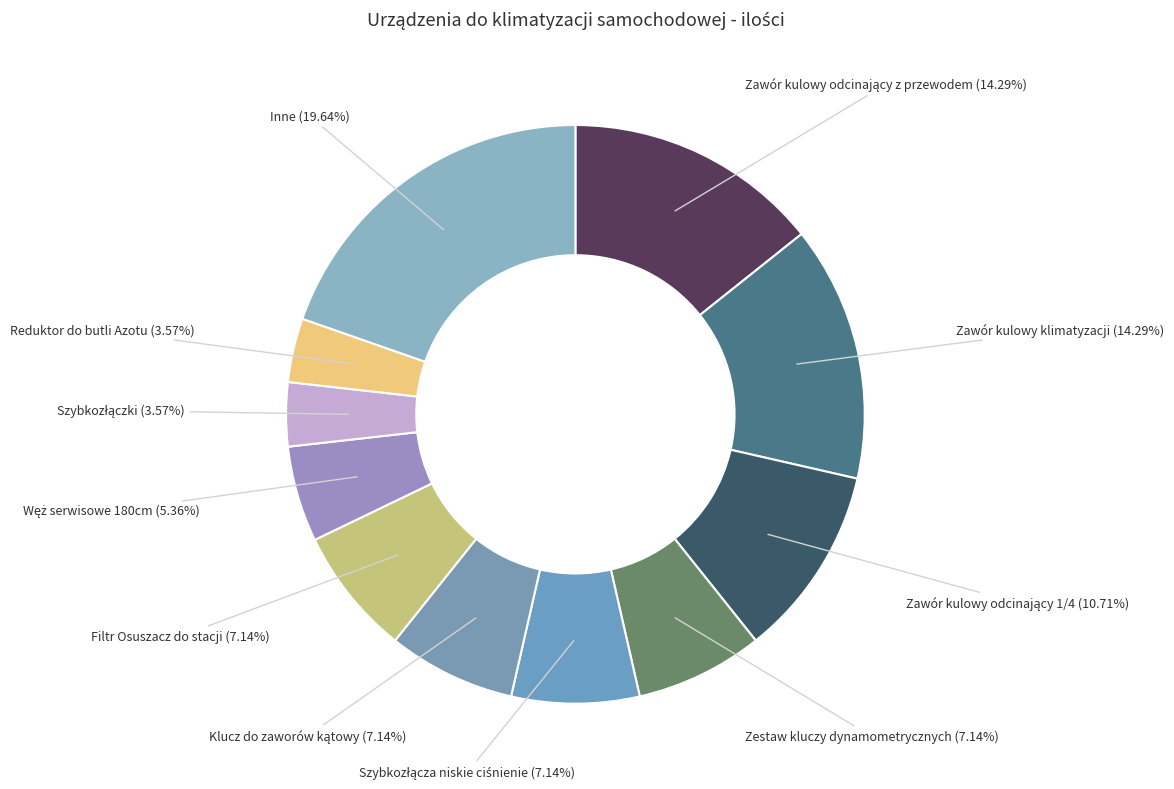

Which category has the biggest portion of the pie?

Inne